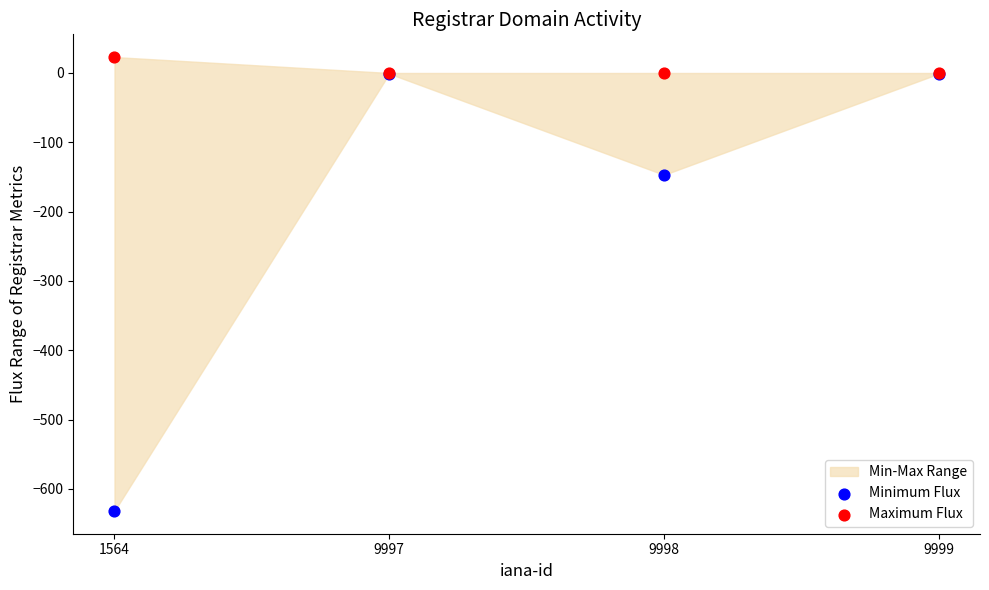

Across all series, what Y value is closest to -304?

-147